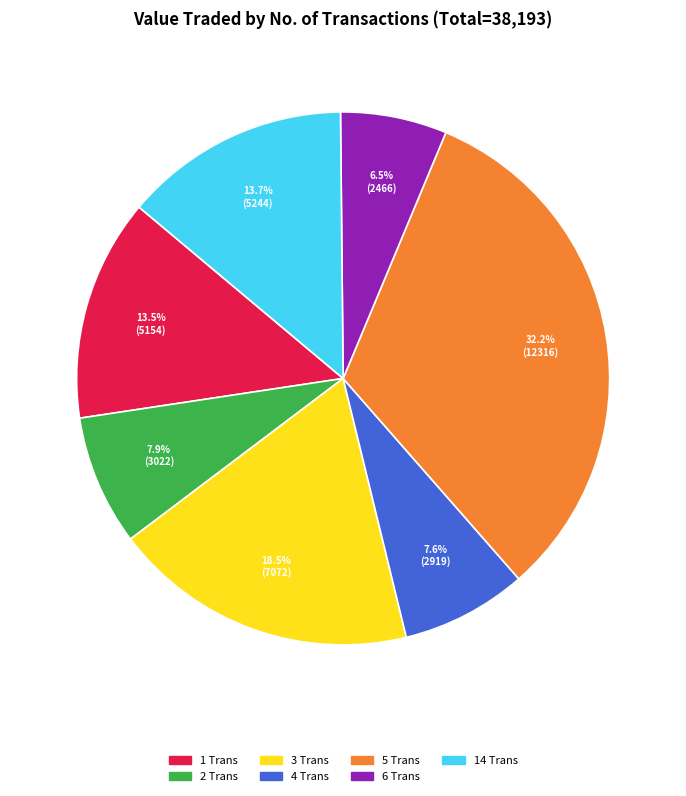

Is there a majority slice in this chart?

No